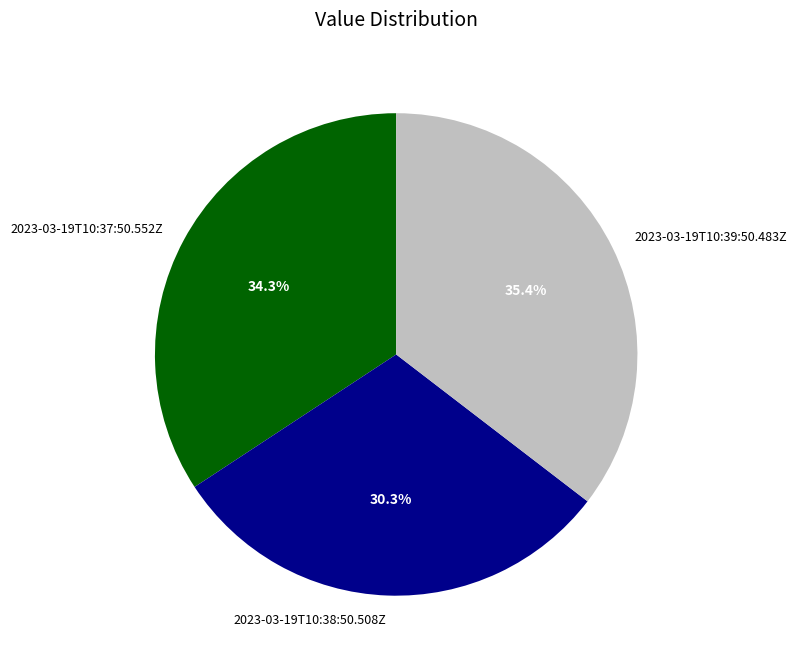

Between 2023-03-19T10:39:50.483Z and 2023-03-19T10:38:50.508Z, which is larger?

2023-03-19T10:39:50.483Z